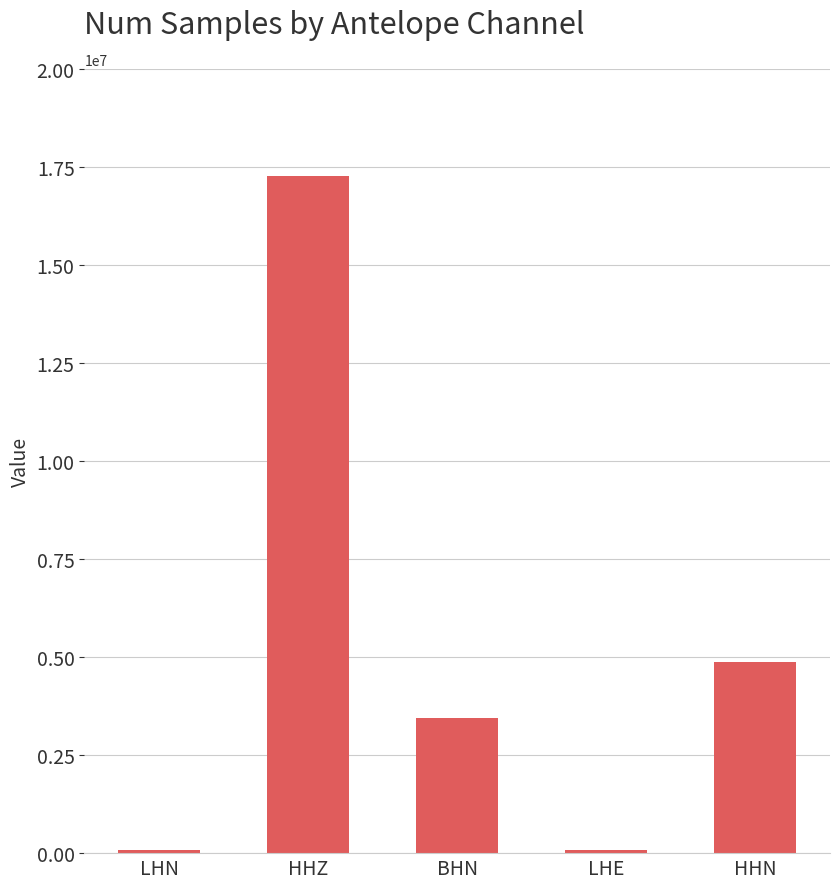

What is the maximum value shown in the chart?

17279999